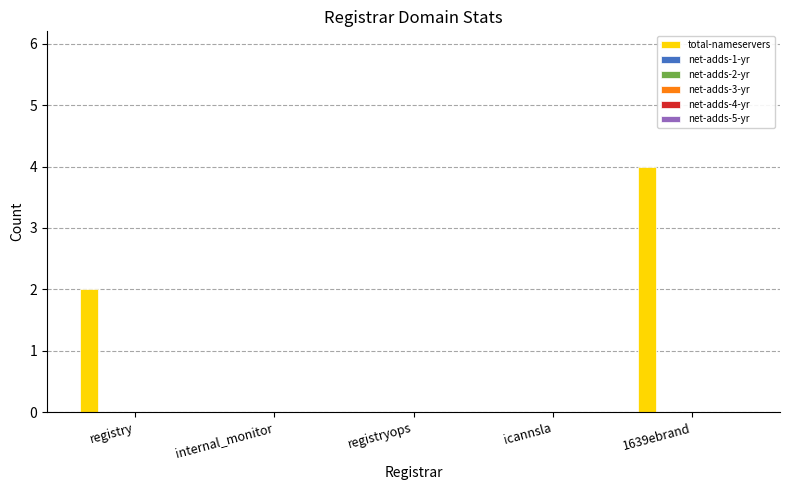

What is the sum of all values?

6